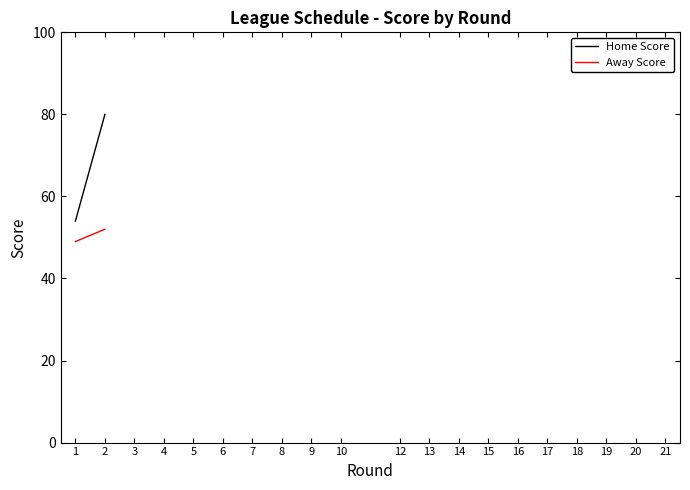

At how many categories does at least one series exceed 51?

2